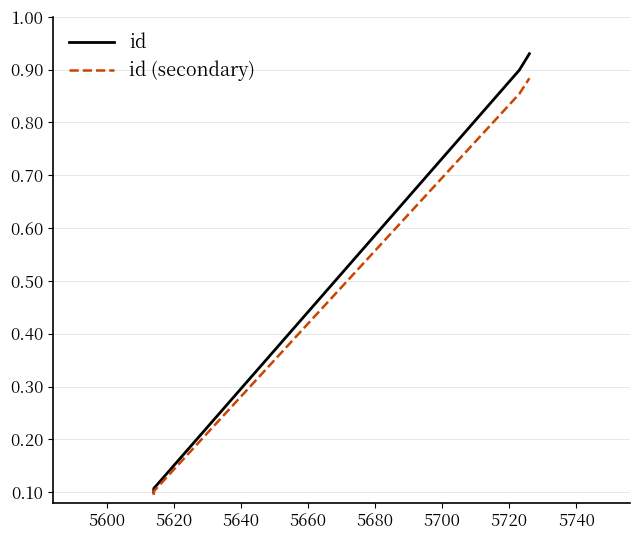

Which series has the largest total across all categories?

id